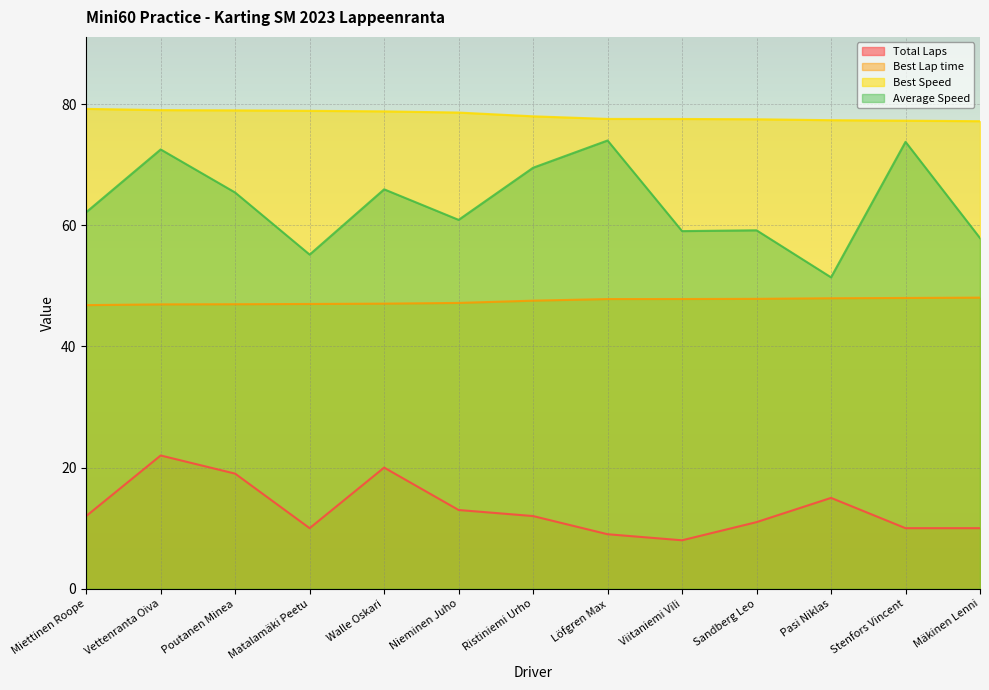

What are all the series names shown in the legend?

Total Laps, Best Lap time, Best Speed, Average Speed